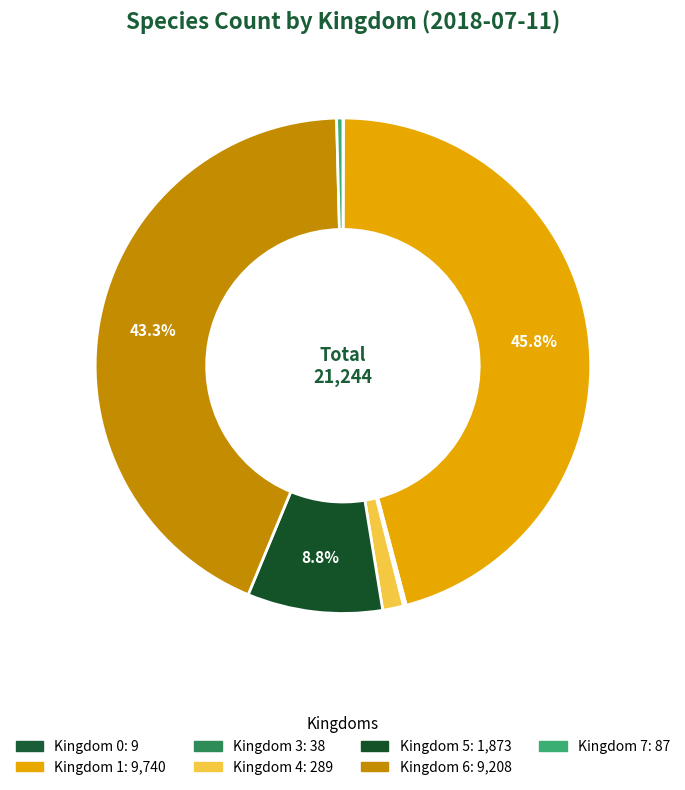

How many slices are in this pie chart?

7